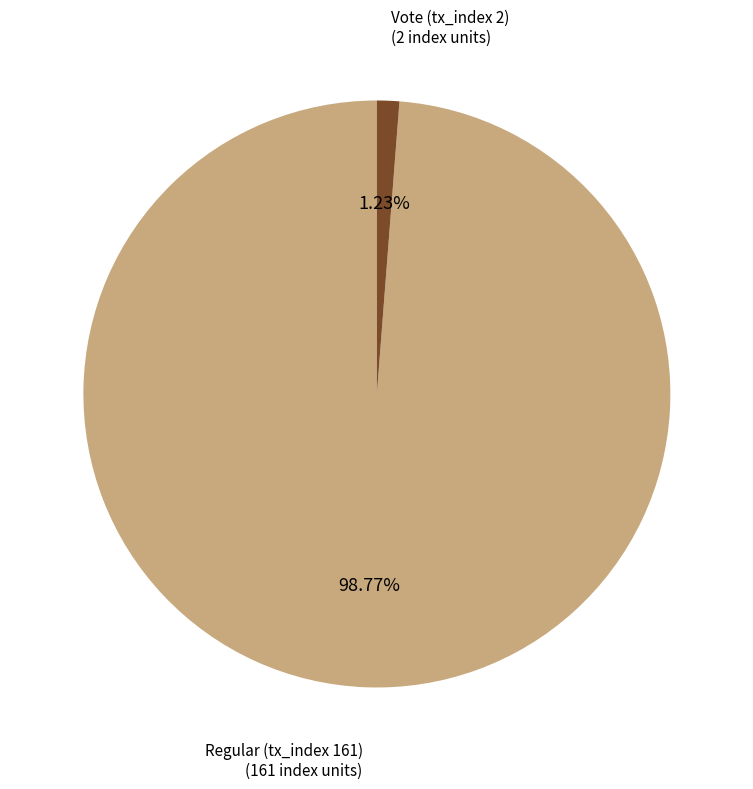

What is the total percentage of Regular (tx_index 161) and Vote (tx_index 2)?

100.0%